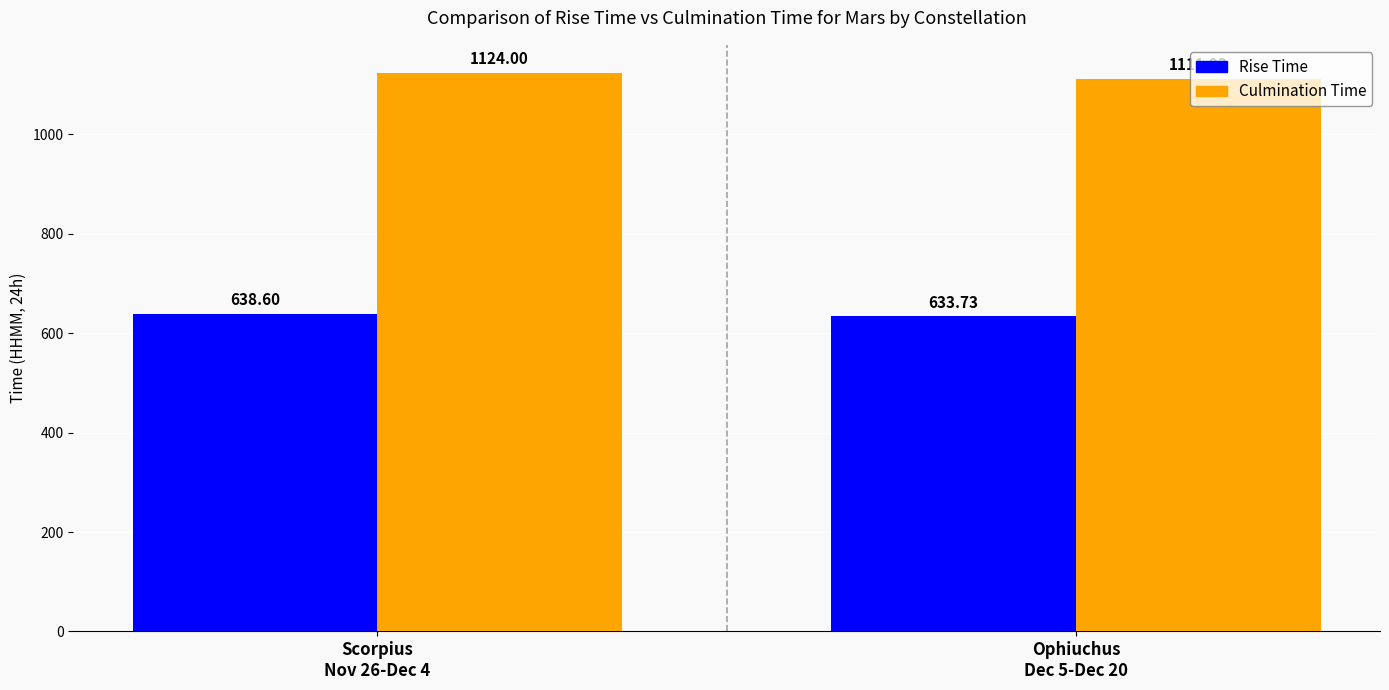

Which series has the largest range (max minus min)?

Culmination Time